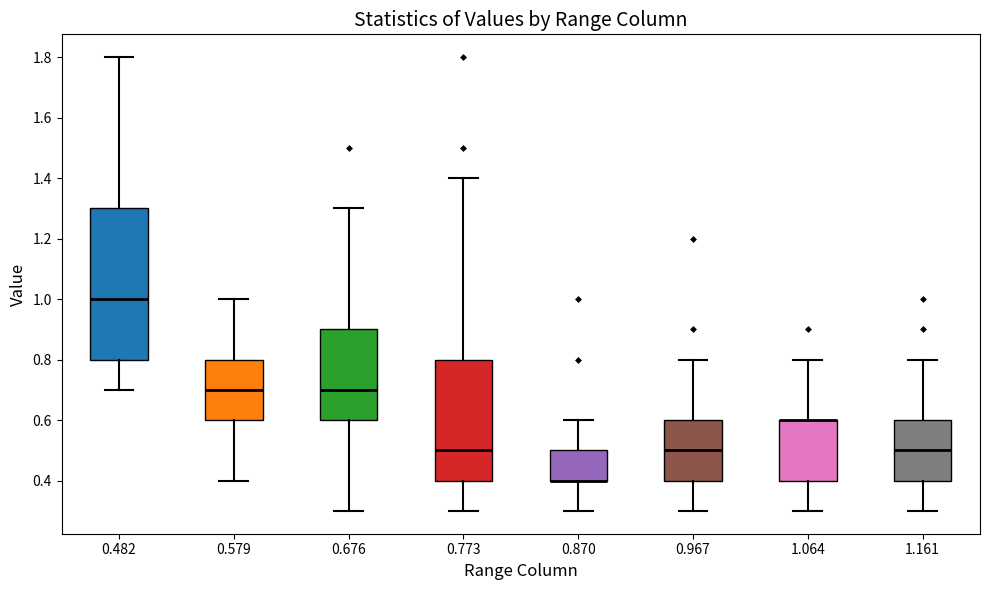

Where does the upper whisker of the box at x = 0.773 end on the y-axis? The values are not printed on the chart, so give them approximately, as read against the axis.

1.4